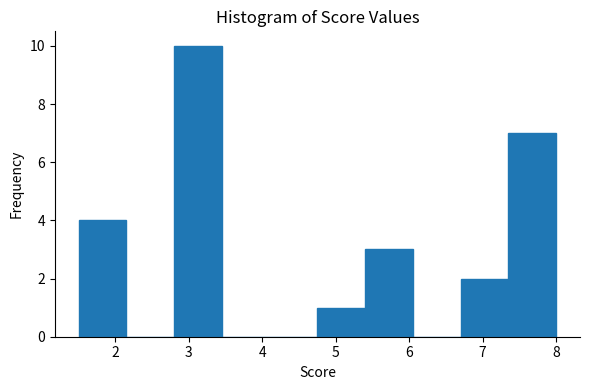

Reading left to right, list every bar in this chart as the range it spans on the x-axis followed by its height. Neither the bar edges nor the heights are printed on the chart, so give them approximately, as read against the axes.

1.50 to 2.15: 4
2.15 to 2.80: 0
2.80 to 3.45: 10
3.45 to 4.10: 0
4.10 to 4.75: 0
4.75 to 5.40: 1
5.40 to 6.05: 3
6.05 to 6.70: 0
6.70 to 7.35: 2
7.35 to 8.00: 7